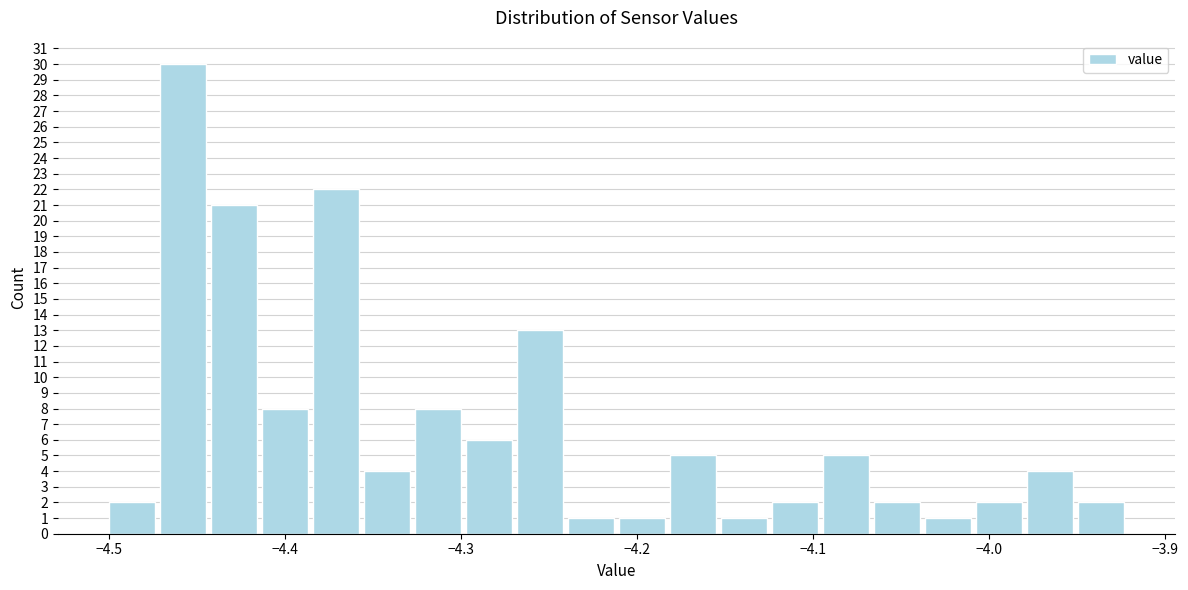

Around what value on the x-axis is the tallest bar? Give the approximate position of its centre, as read against the axis.

-4.46